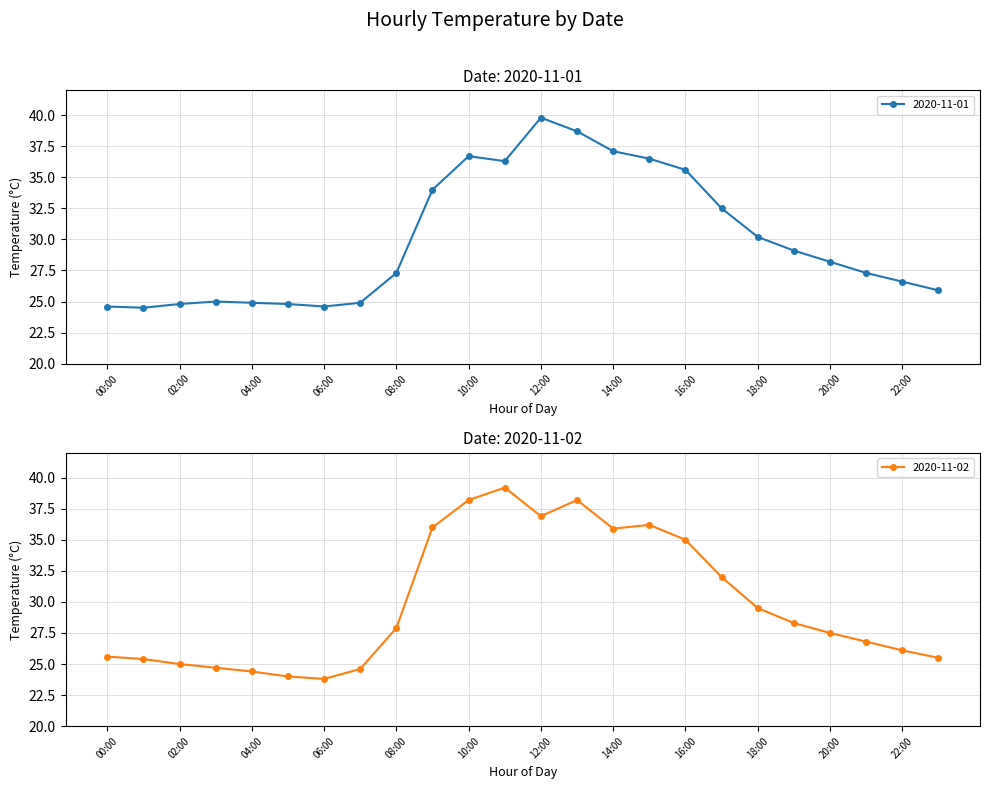

At which category is the sum across all series the highest?

13:00